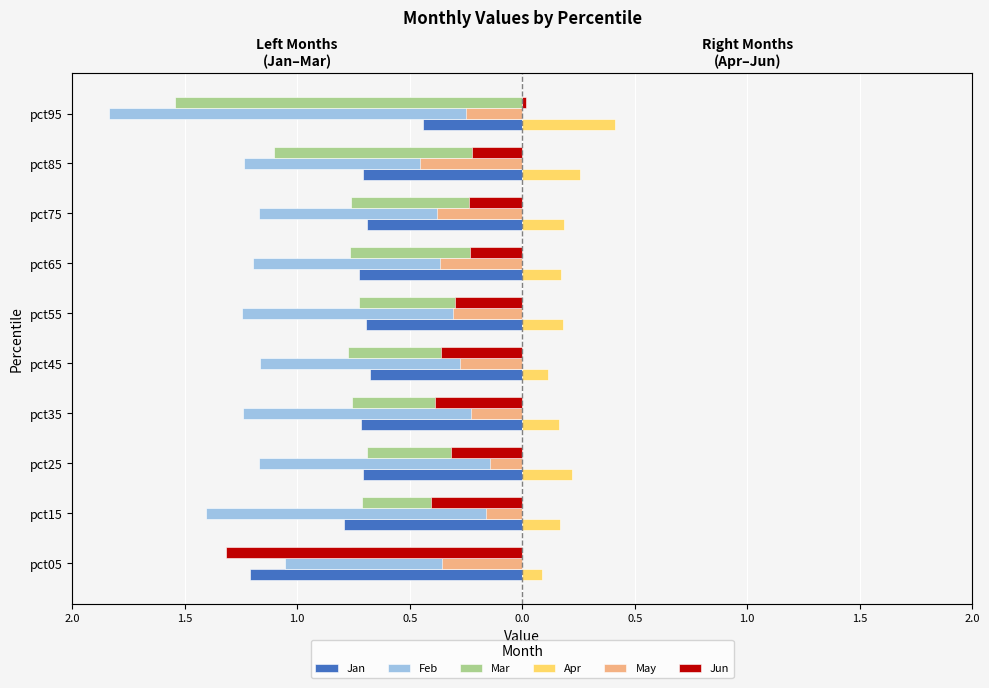

What is the difference between the second highest and minimum values in the Jun series?

1.1